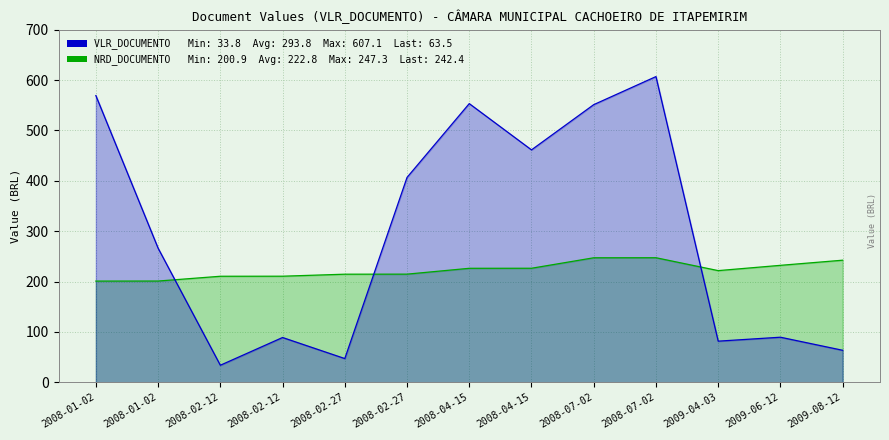

The NRD_DOCUMENTO series shows 247.2 at 2008-07-02. True or false?

True